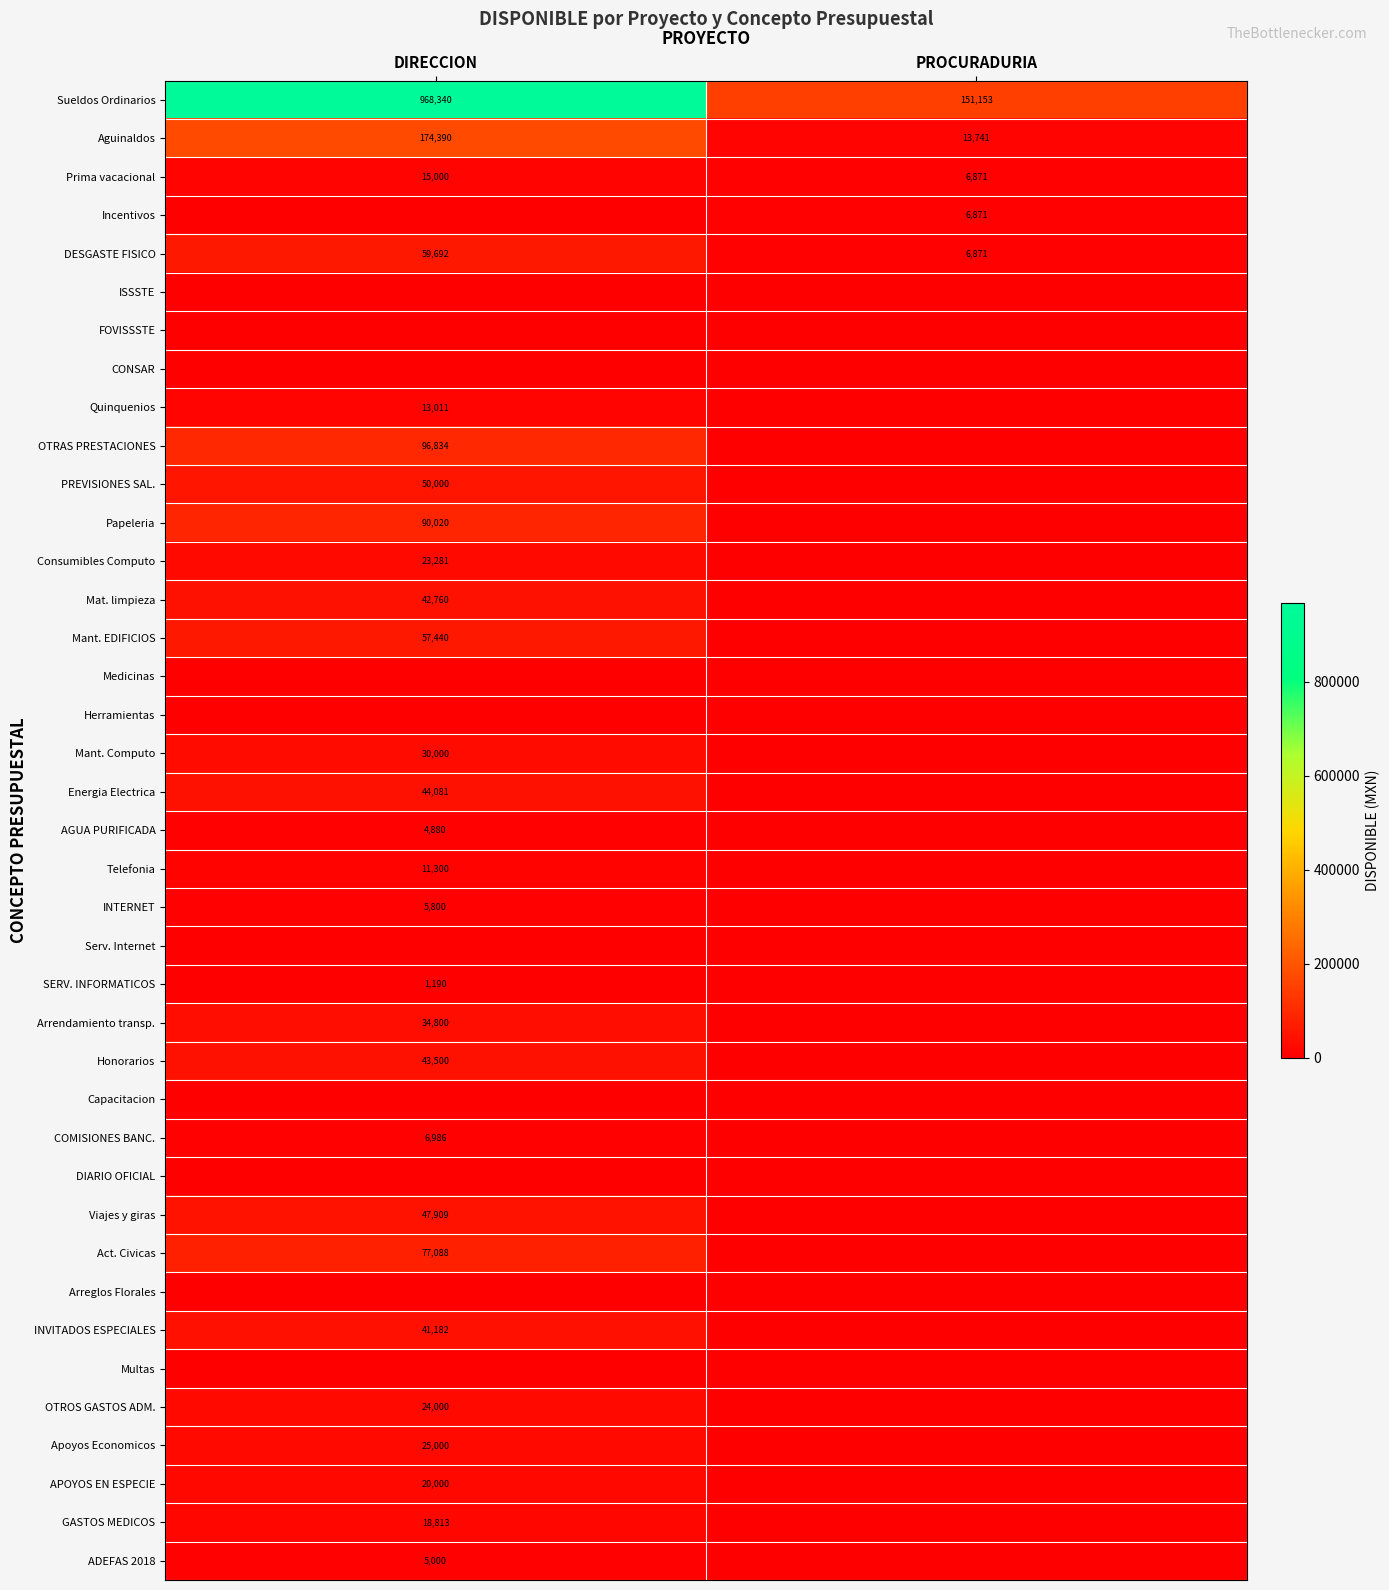

Which category has the lowest value in the DESGASTE FISICO series?

PROCURADURIA